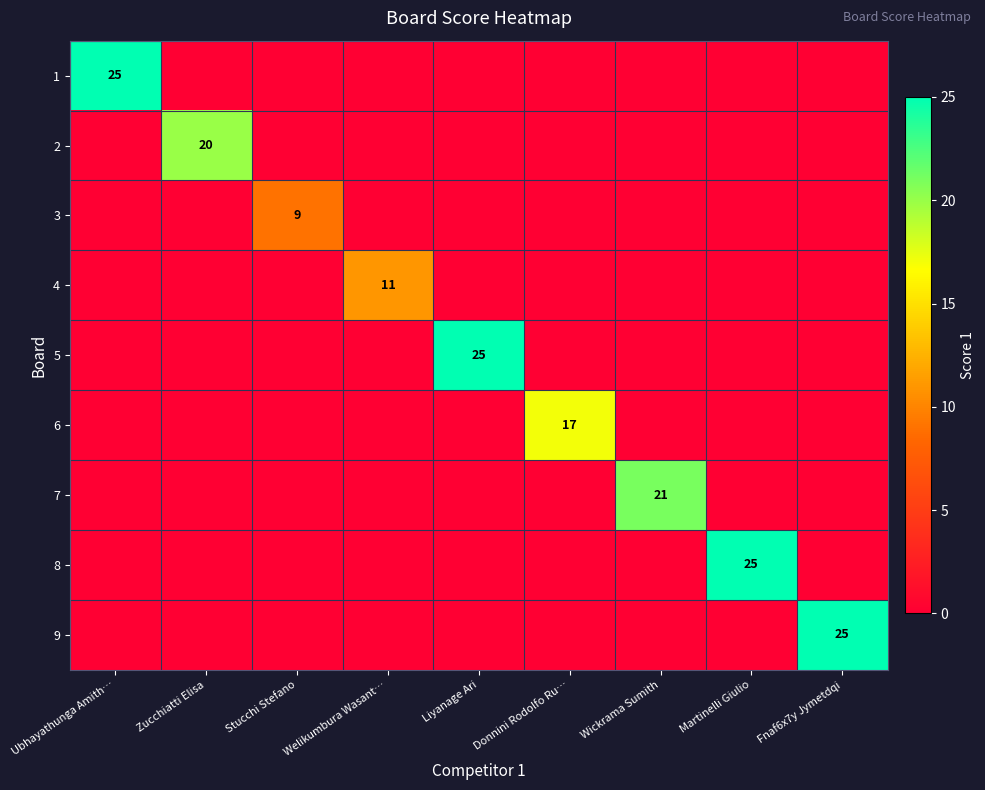

Is it true that 9 equals 6 at Fnaf6x7y Jymetdqi?

False